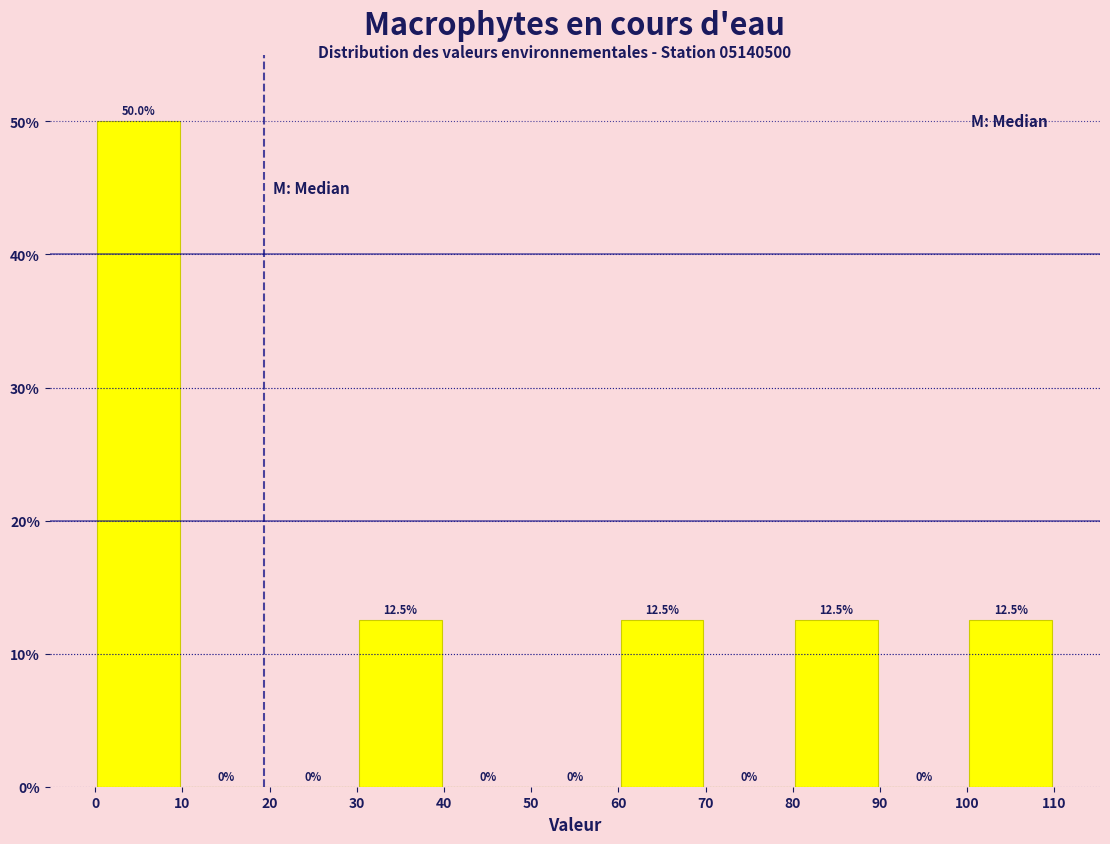

Reading left to right, list every bar in this chart as the range it spans on the x-axis followed by its height.

0 to 10: 50.0
10 to 20: 0.0
20 to 30: 0.0
30 to 40: 12.5
40 to 50: 0.0
50 to 60: 0.0
60 to 70: 12.5
70 to 80: 0.0
80 to 90: 12.5
90 to 100: 0.0
100 to 110: 12.5